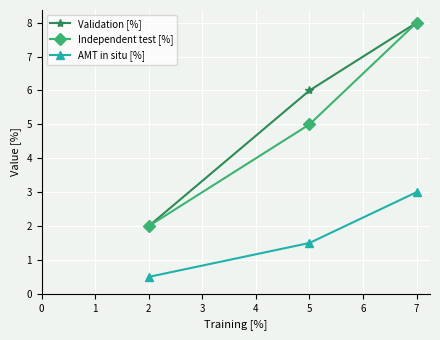

What is the difference between the AMT in situ [%] values at 1 and 2?

1.0